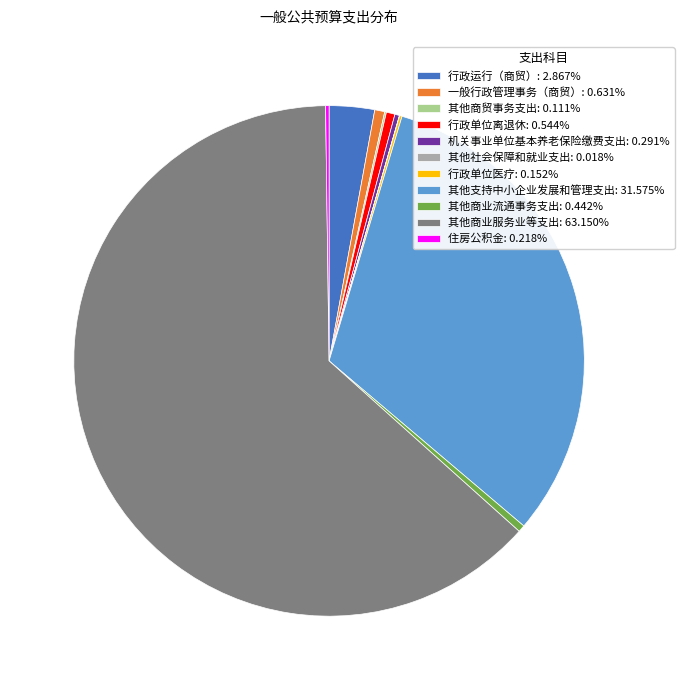

Which slice is the largest?

其他商业服务业等支出